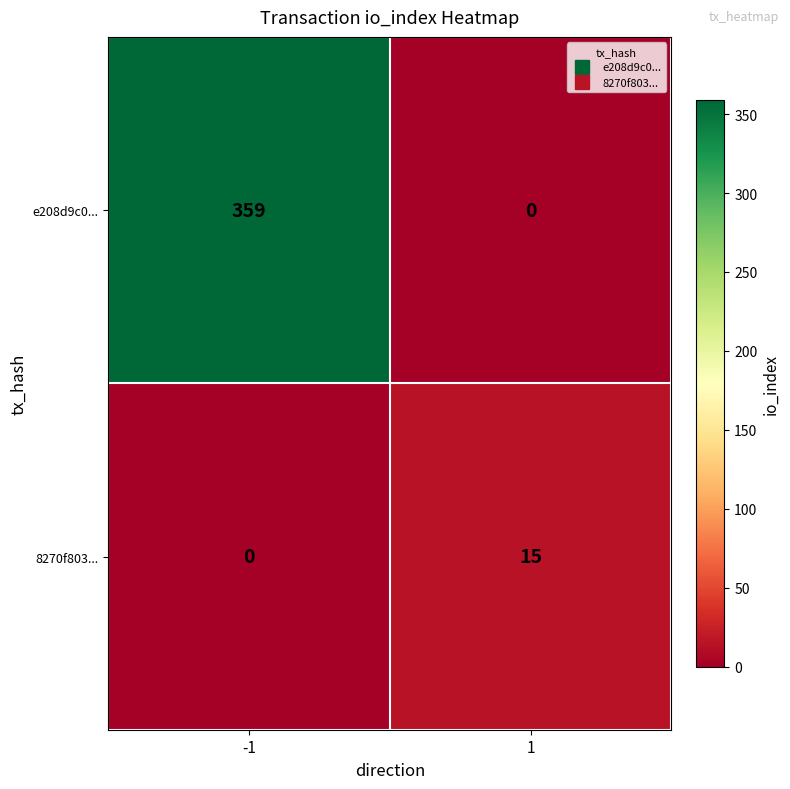

Rank the series at 1 from lowest to highest value.

e208d9c0..., 8270f803...